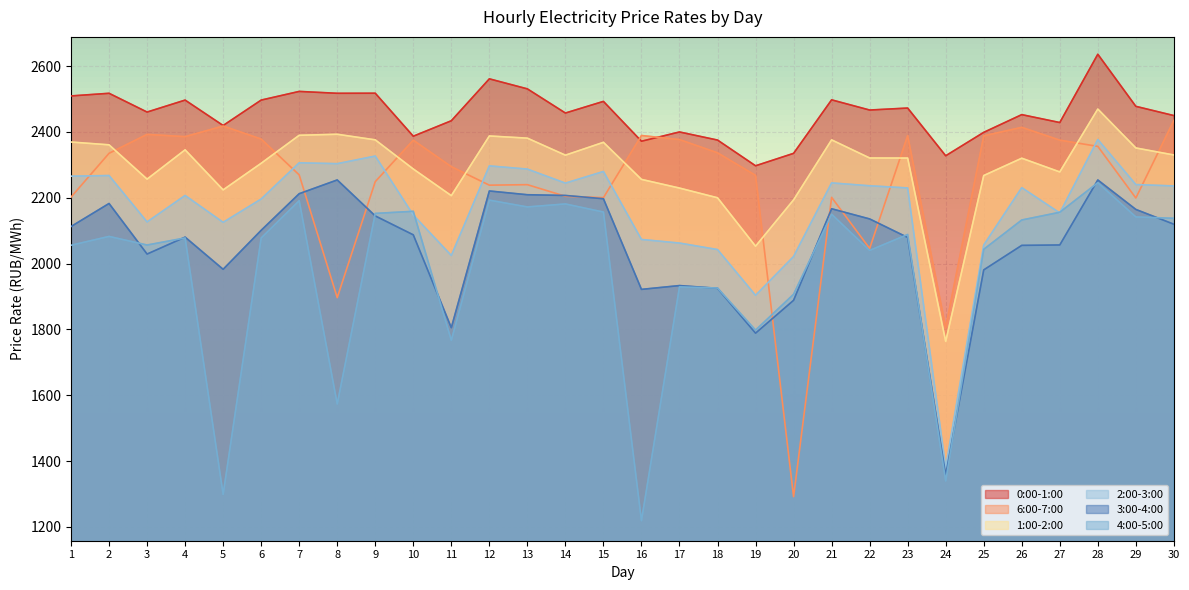

Which series has the largest total across all categories?

0:00-1:00